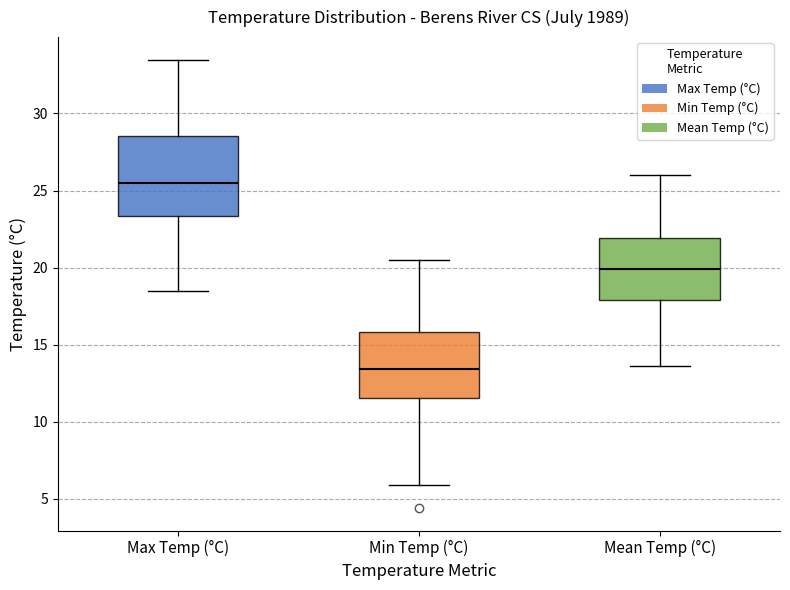

Reading left to right, read every box against the y-axis: the position of its median line, the range the box covers, and the ends of its whiskers. The values are not printed on the chart, so give them approximately, as read against the axis.

Max Temp (°C): median 25.5, box 23.5 to 28.5, whiskers 18.5 to 33.5
Min Temp (°C): median 13.5, box 11.5 to 16.0, whiskers 6.0 to 20.5
Mean Temp (°C): median 20.0, box 18.0 to 22.0, whiskers 13.5 to 26.0